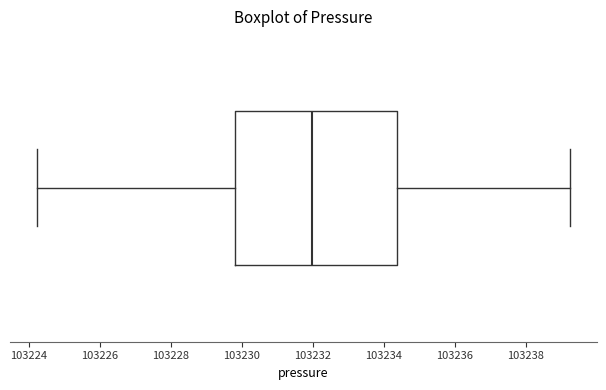

Where is the left edge of the box on the x-axis? The values are not printed on the chart, so give them approximately, as read against the axis.

103229.8